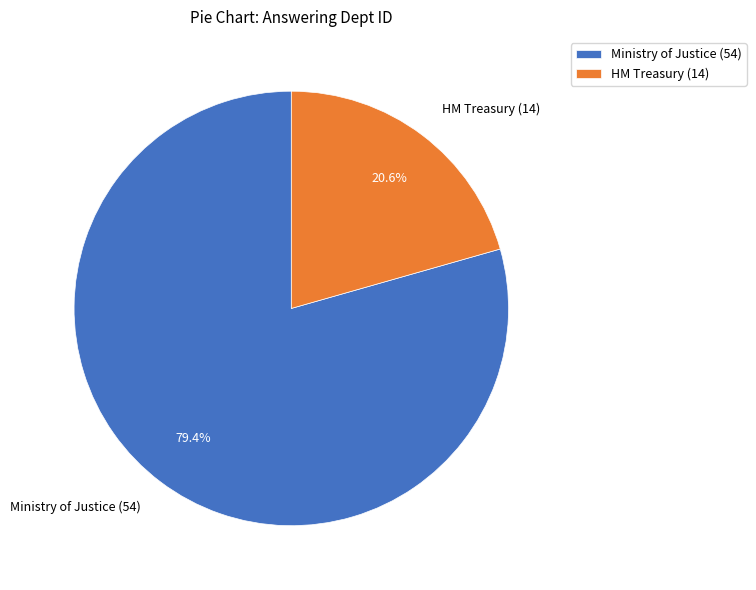

Count the number of slices in the pie.

2